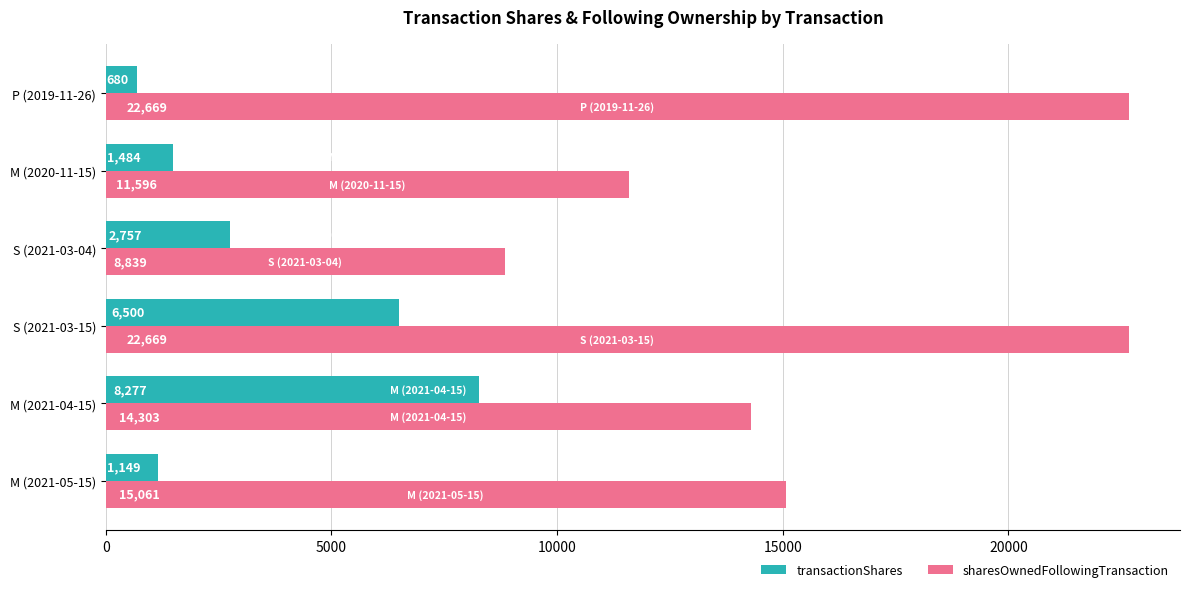

Which series has the largest total across all categories?

sharesOwnedFollowingTransaction